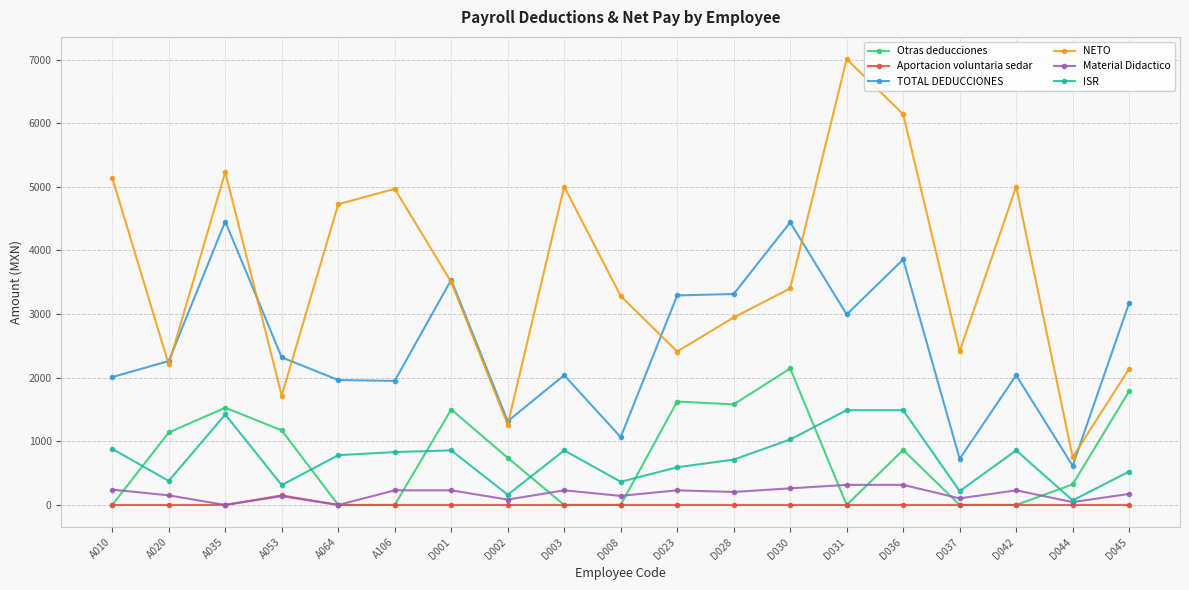

What value does the NETO series have at D001?

3504.4